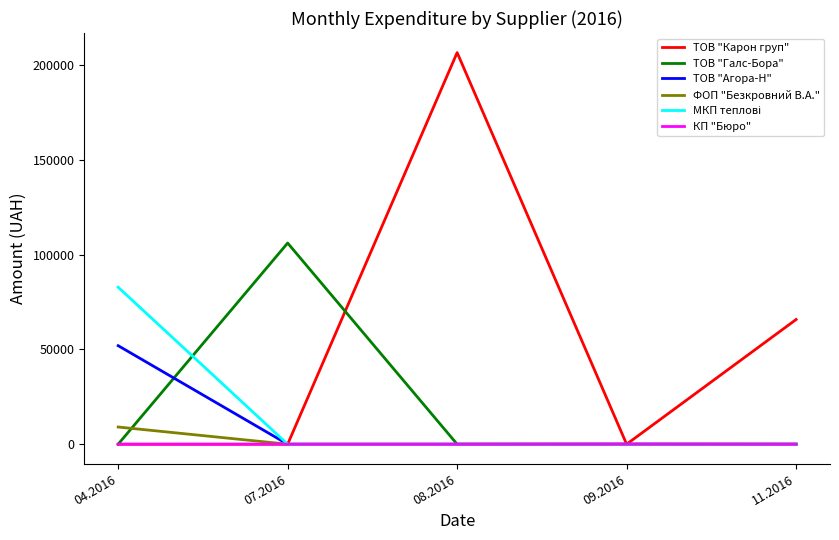

At which category is the sum across all series the highest?

08.2016